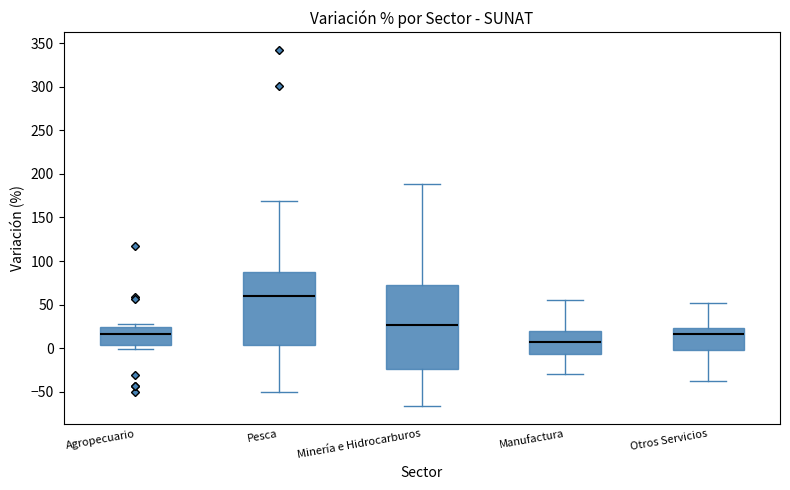

Reading left to right, transcribe this box plot: for each box, give where its median line is, the range the box spans, and where its two whiskers end, as read against the y-axis. The values are not printed on the chart, so give them approximately, as read against the axis.

Agropecuario: median 15, box 5 to 25, whiskers 0 to 30
Pesca: median 60, box 5 to 85, whiskers -50 to 170
Minería e Hidrocarburos: median 25, box -25 to 70, whiskers -65 to 190
Manufactura: median 5, box -5 to 20, whiskers -30 to 55
Otros Servicios: median 15, box 0 to 25, whiskers -40 to 50